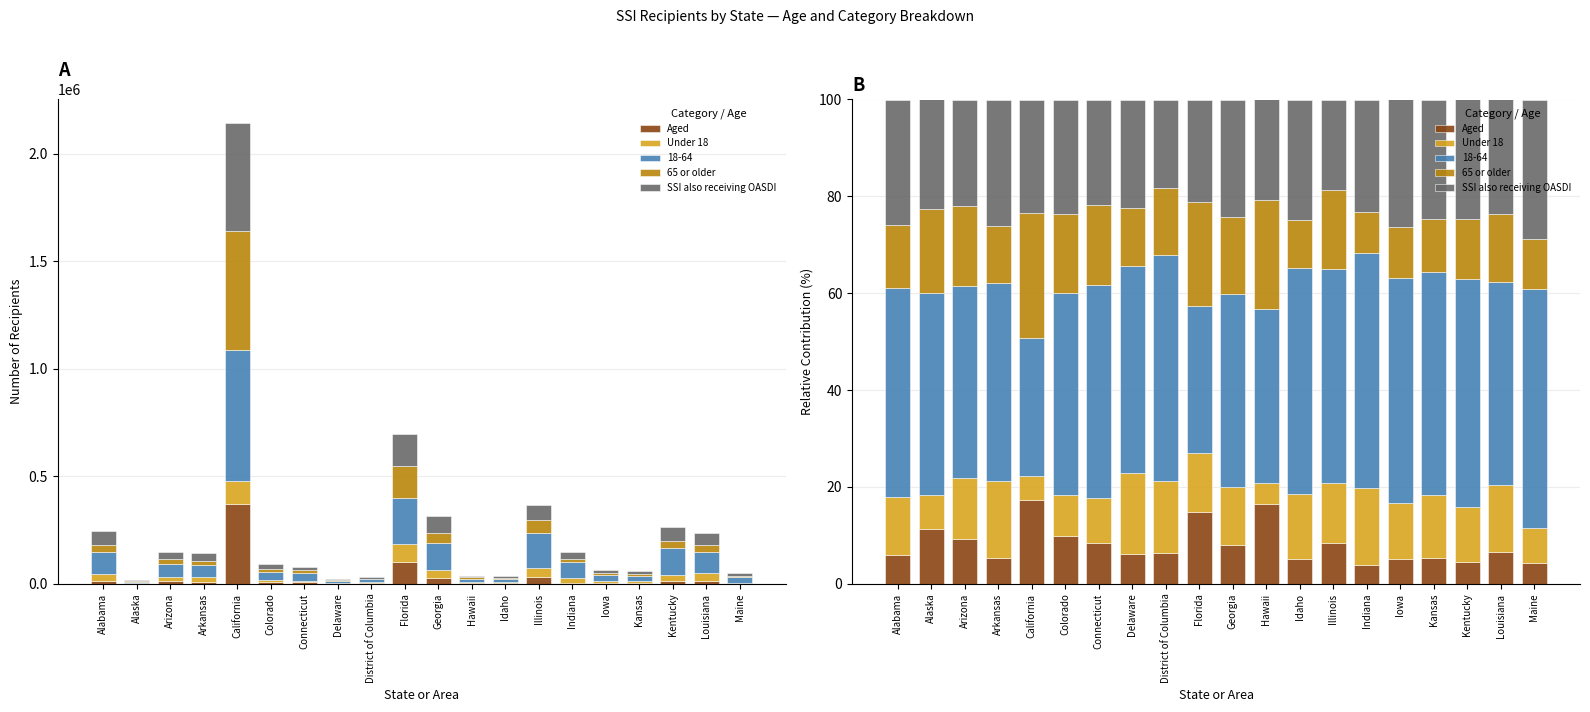

What is the difference between the maximum and second lowest values in the Under 18 series?

11.8